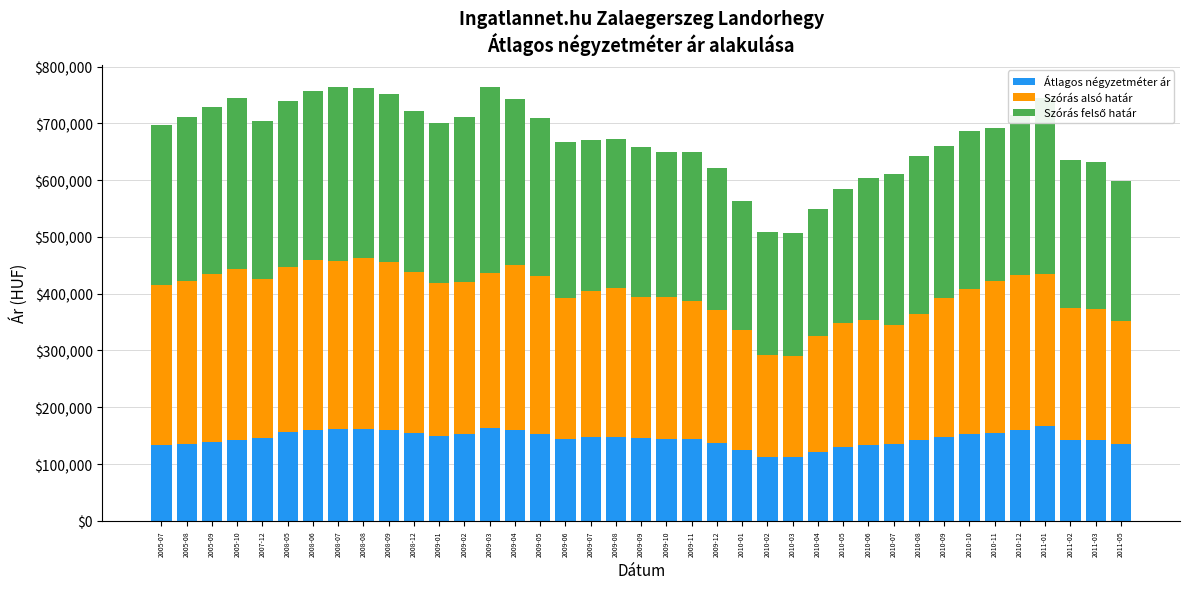

Are the bars grouped side by side (vs. stacked)?

No